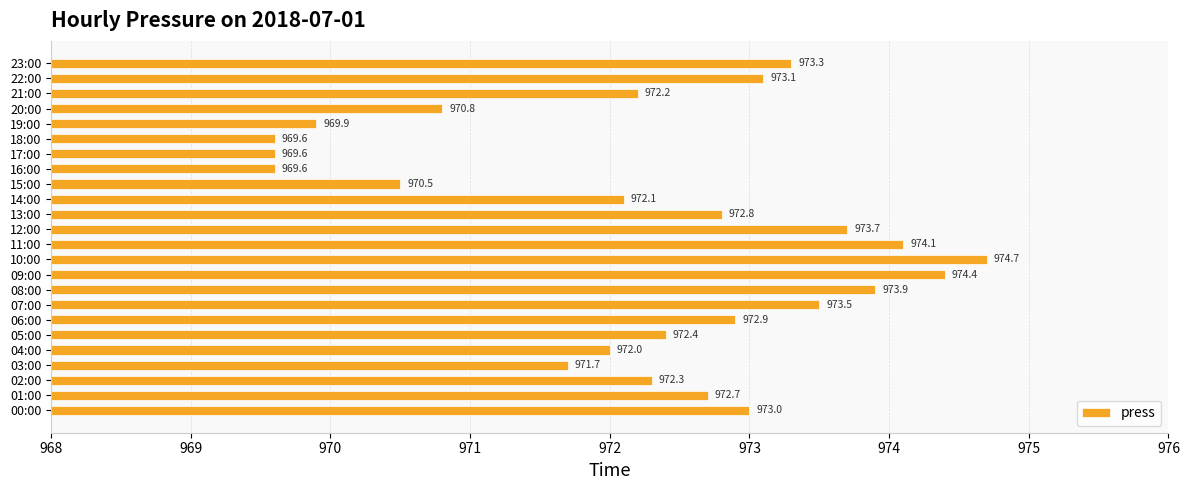

True or false: the data shows 1282.7 at 19:00.

False